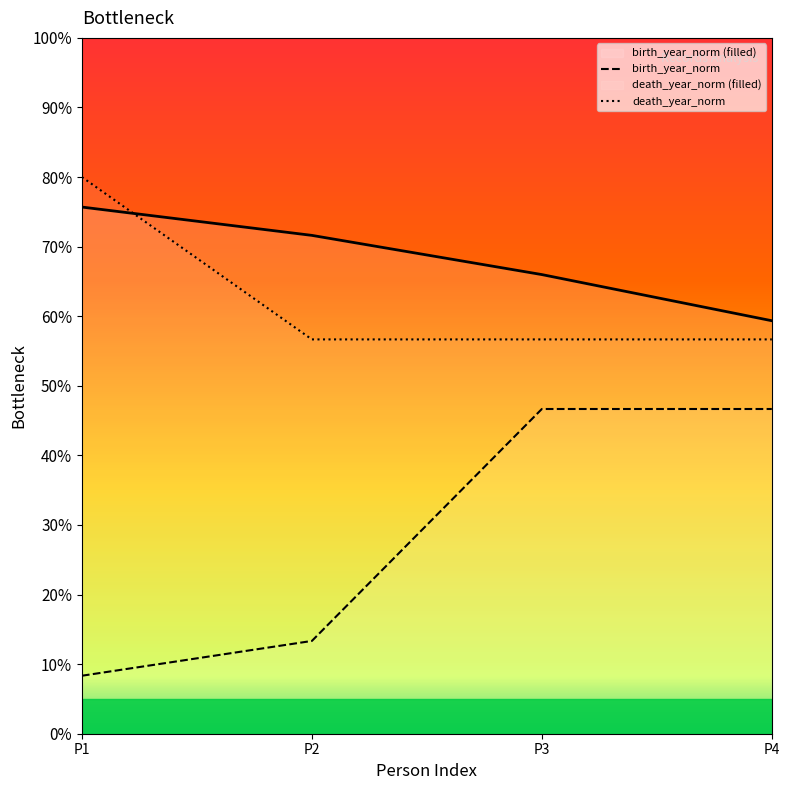

What is the highest value of the birth_year_norm series?

46.7